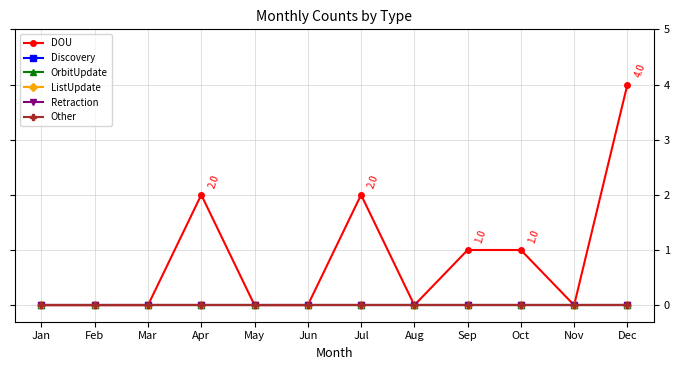

True or false: Other has more than 0 points higher than both neighbors.

False